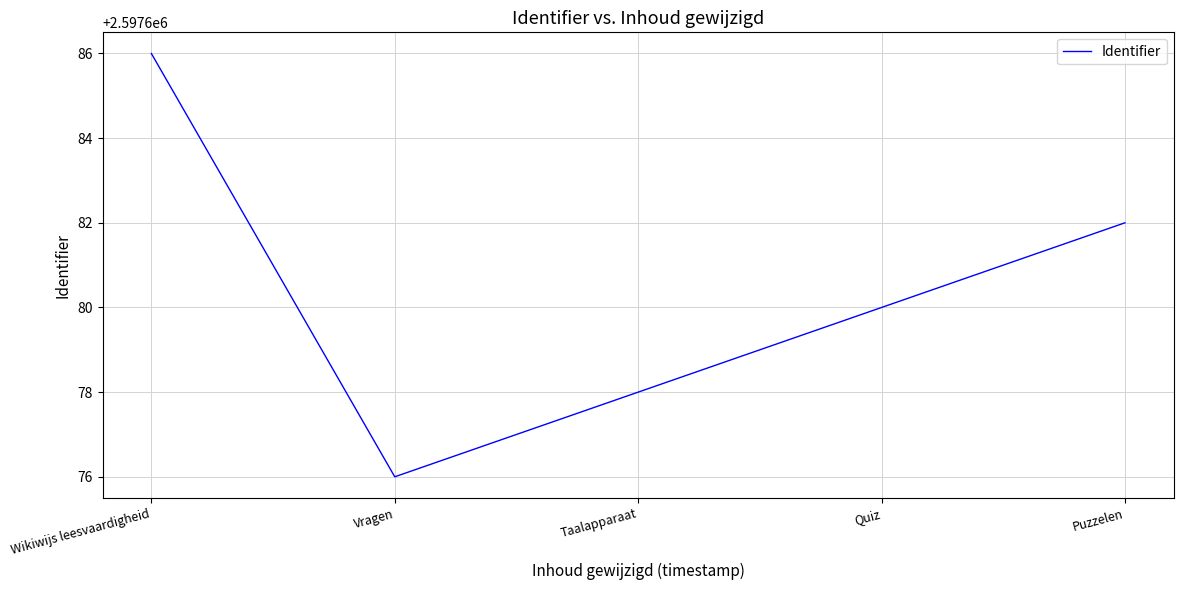

Does the chart display data point markers on the line(s)?

No